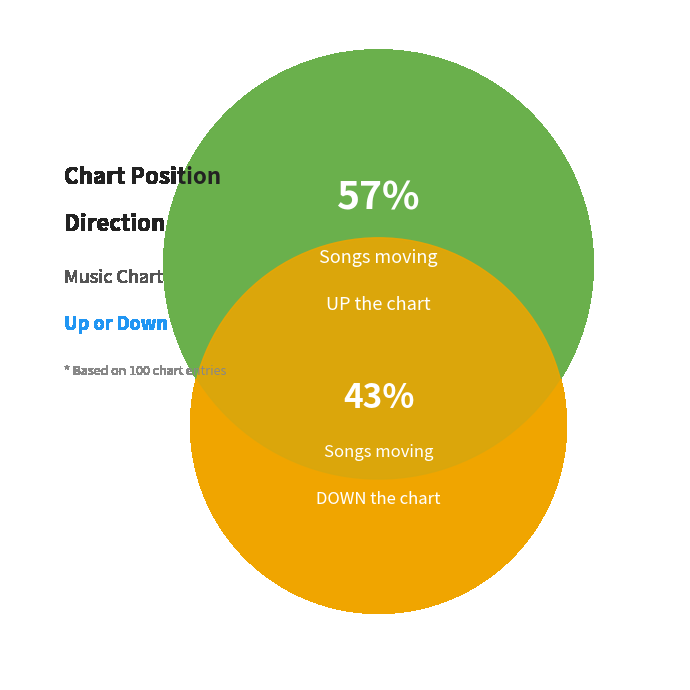

How many segments does this pie chart have?

2